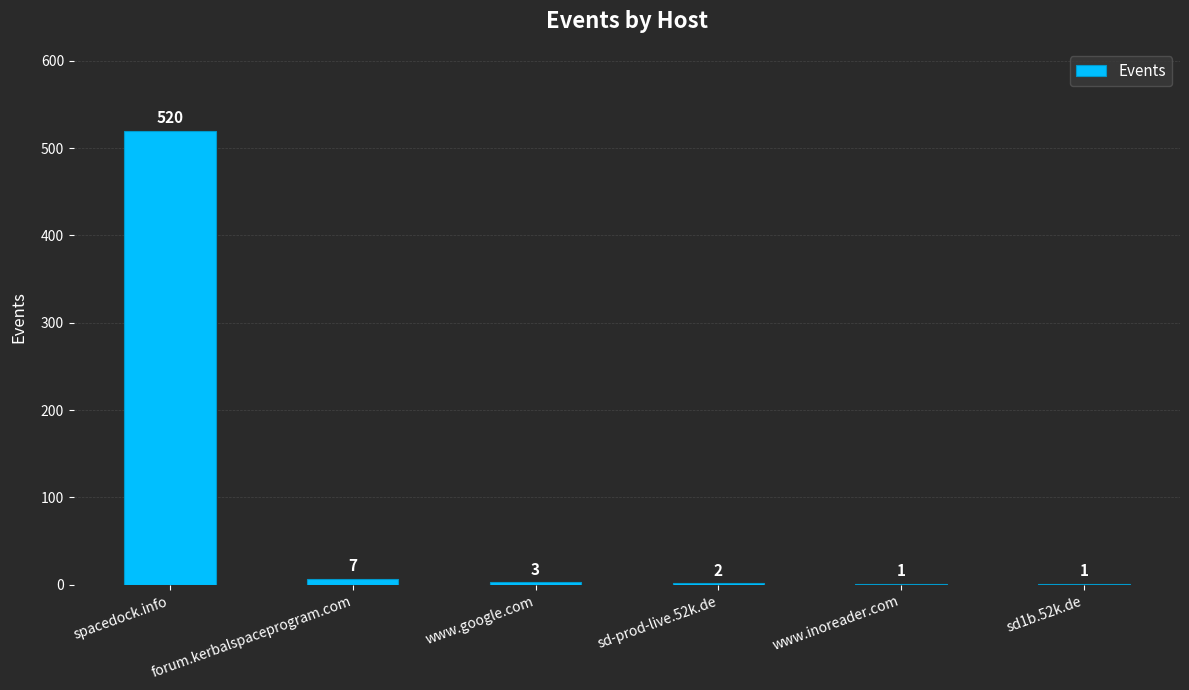

Where does the data first go above 3?

spacedock.info